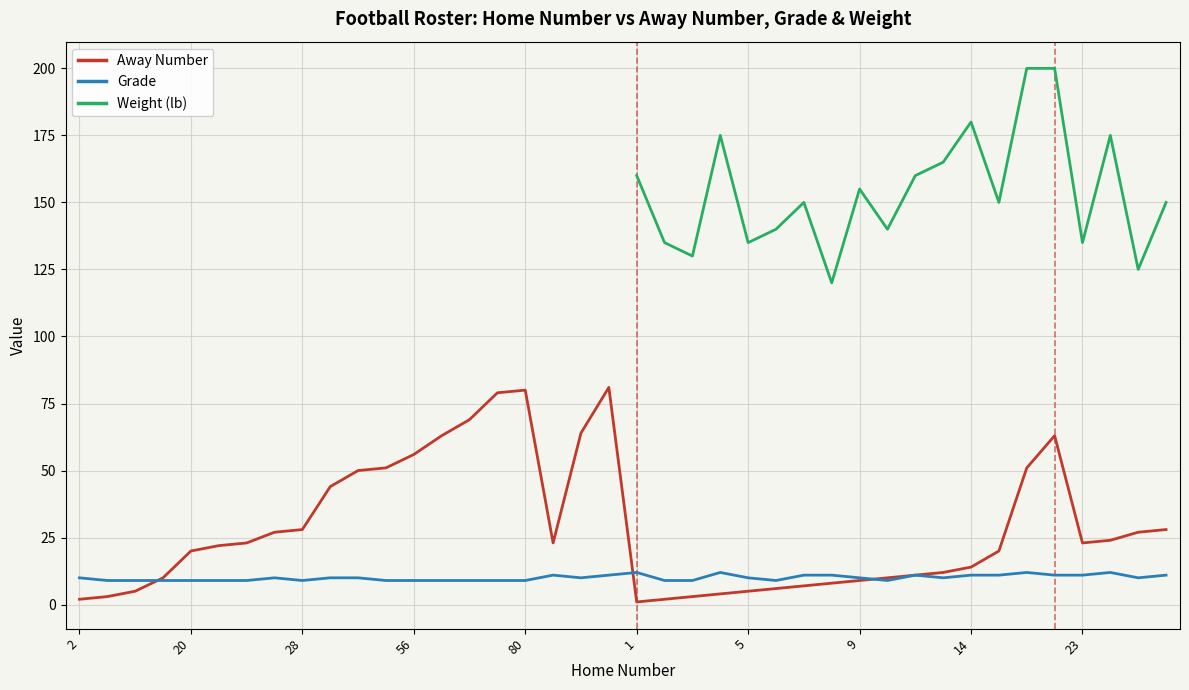

What is the highest value of the Away Number series?

81